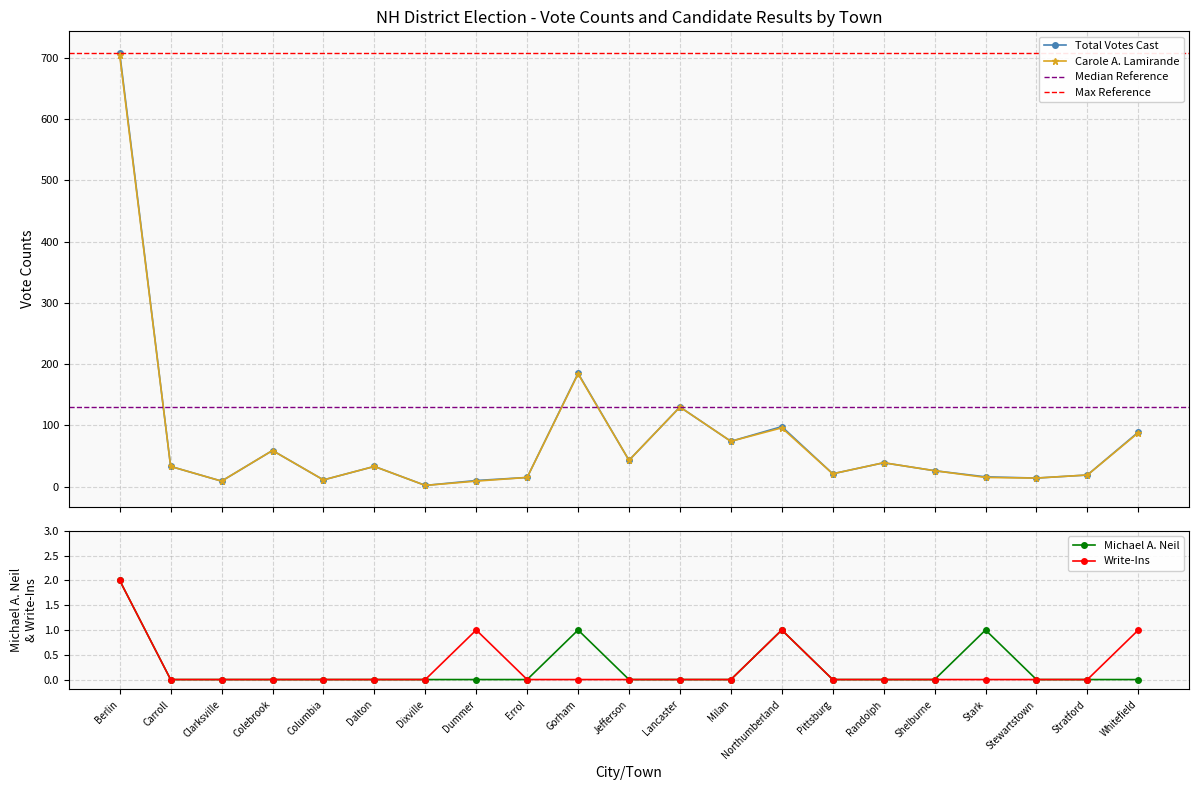

What is the greatest value displayed?

708